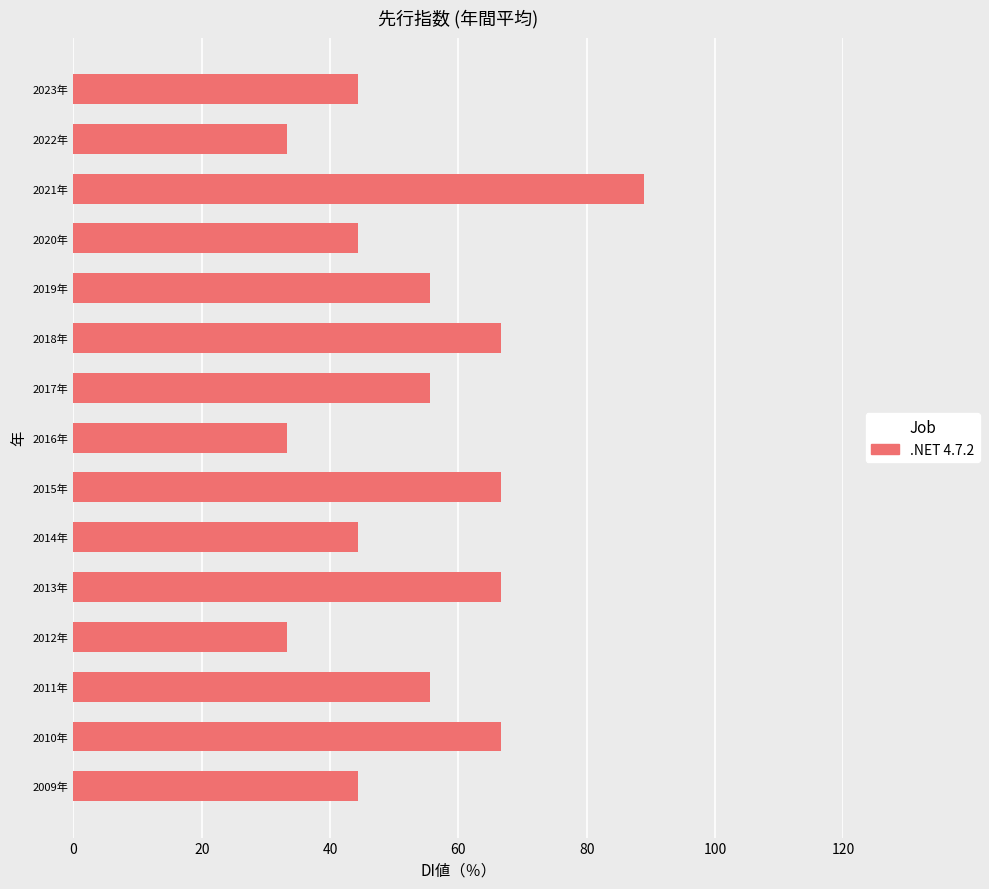

What is the greatest value displayed?

88.9